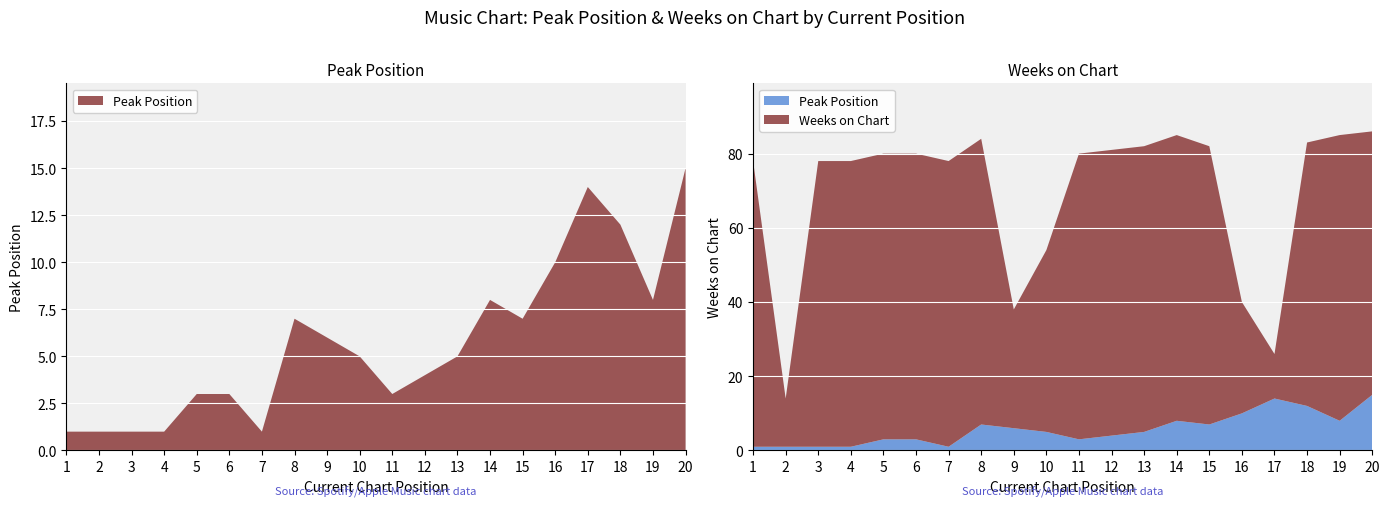

Reading right to left, transcribe all the data shown in this chart.

Peak Position: 20=15	19=8	18=12	17=14	16=10	15=7	14=8	13=5	12=4	11=3	10=5	9=6	8=7	7=1	6=3	5=3	4=1	3=1	2=1	1=1
Weeks on Chart: 20=71	19=77	18=71	17=12	16=30	15=75	14=77	13=77	12=77	11=77	10=49	9=32	8=77	7=77	6=77	5=77	4=77	3=77	2=13	1=77